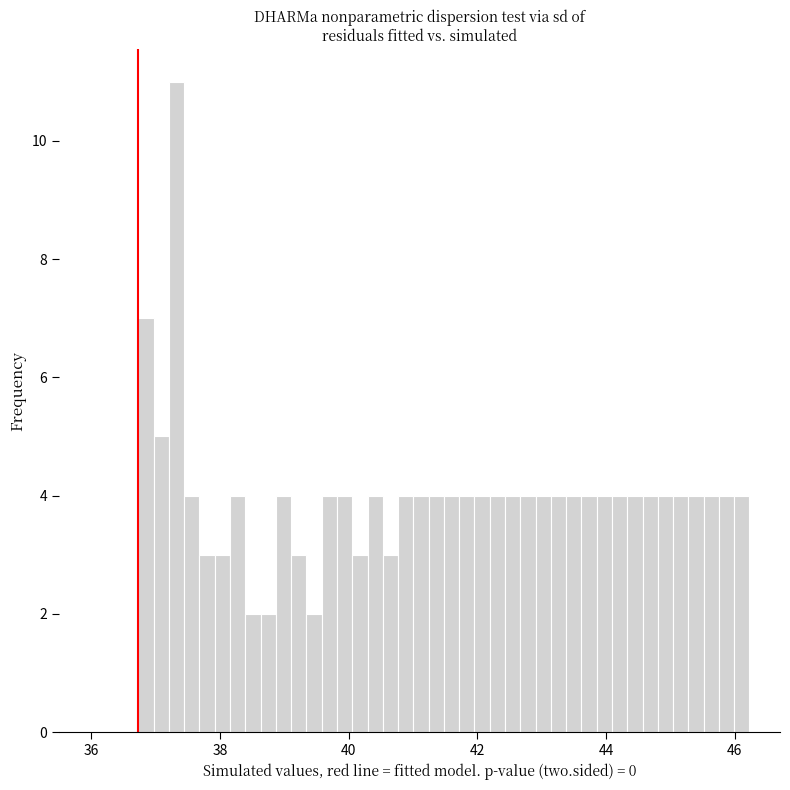

Around what value on the x-axis is the tallest bar? Give the approximate position of its centre, as read against the axis.

37.4